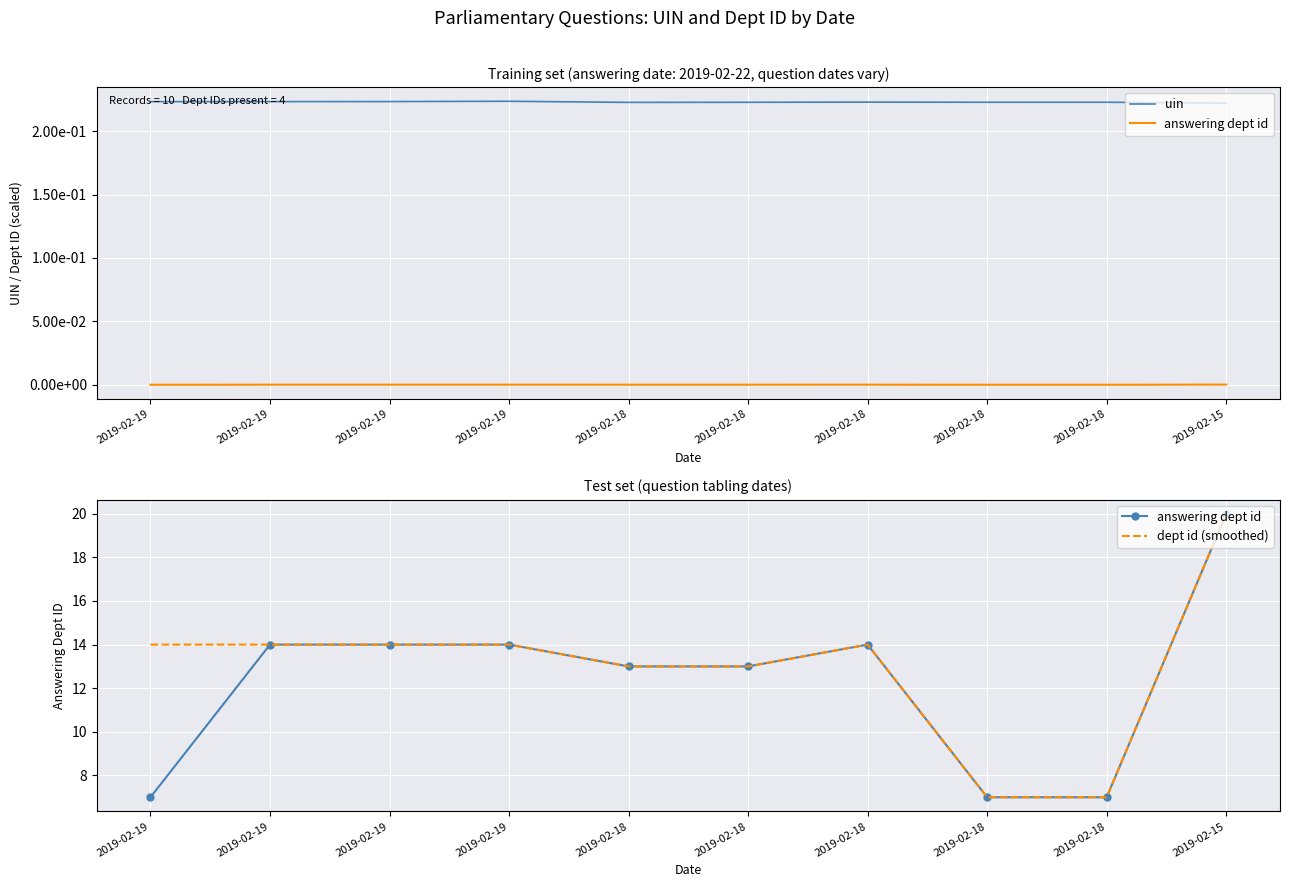

Which series changed the most between 2019-02-19 and 2019-02-18?

answering dept id